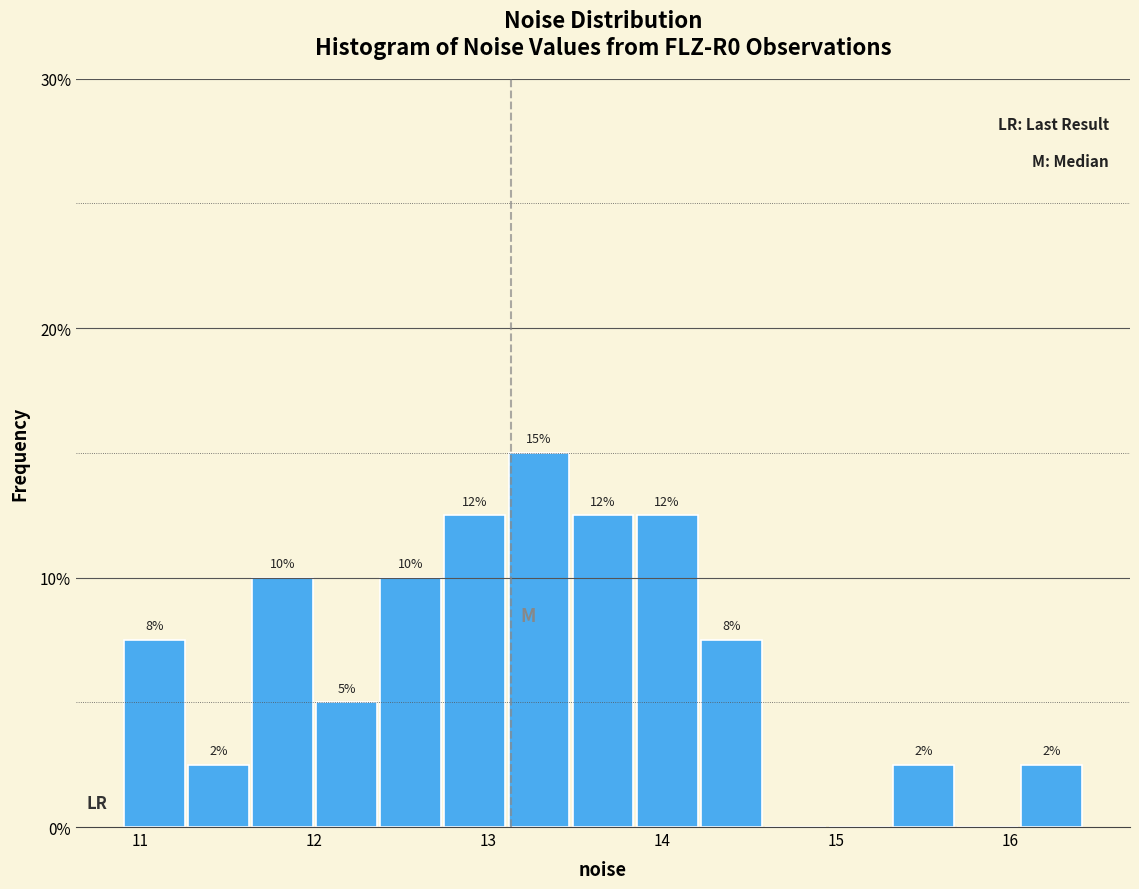

Around what value on the x-axis is the tallest bar? Give the approximate position of its centre, as read against the axis.

13.3